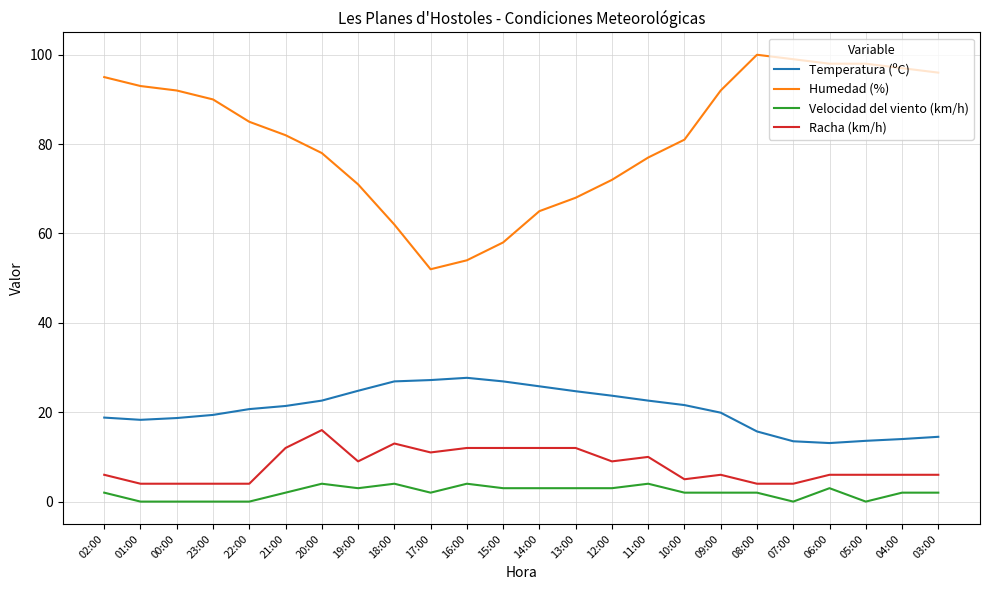

What is the sum of the Racha (km/h) values at 17:00 and 09:00?

17.0